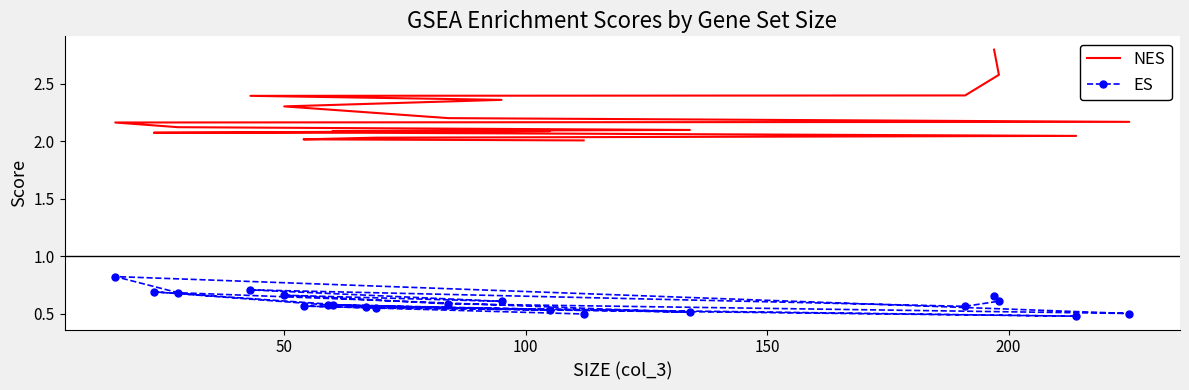

True or false: ES and NES intersect in this chart.

False